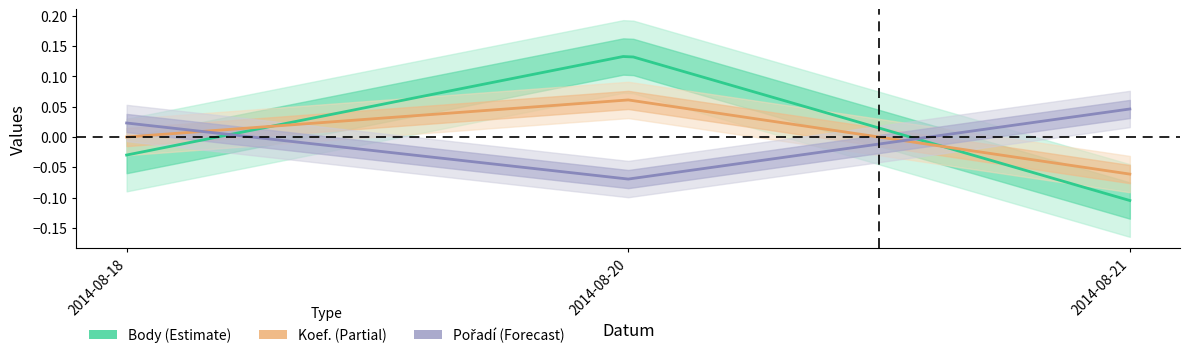

Rank the categories by Pořadí value from highest to lowest.

2014-08-21, 2014-08-18, 2014-08-20